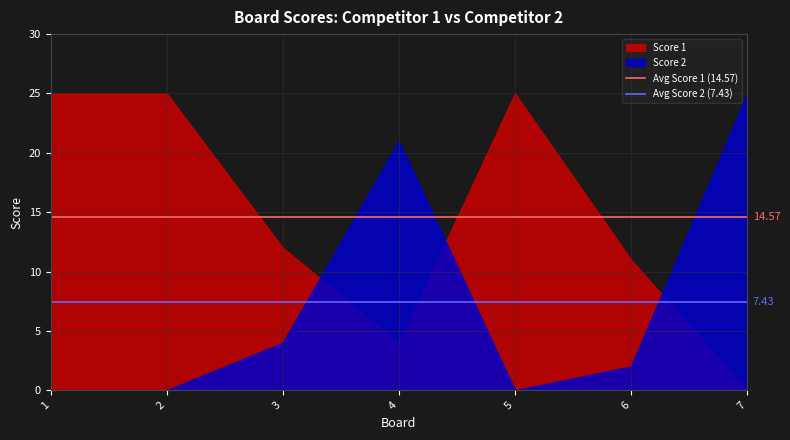

What is the highest value of the Avg Score 1 (14.57) series?

14.6